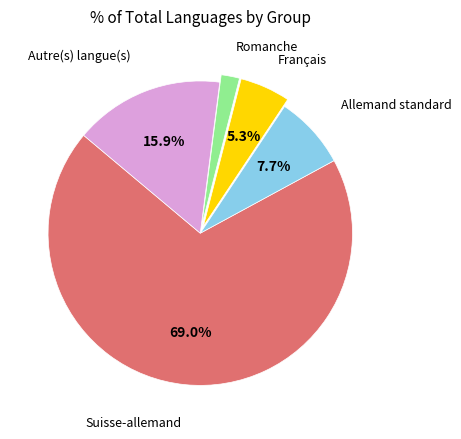

To the nearest percent, what portion does Français represent?

5%